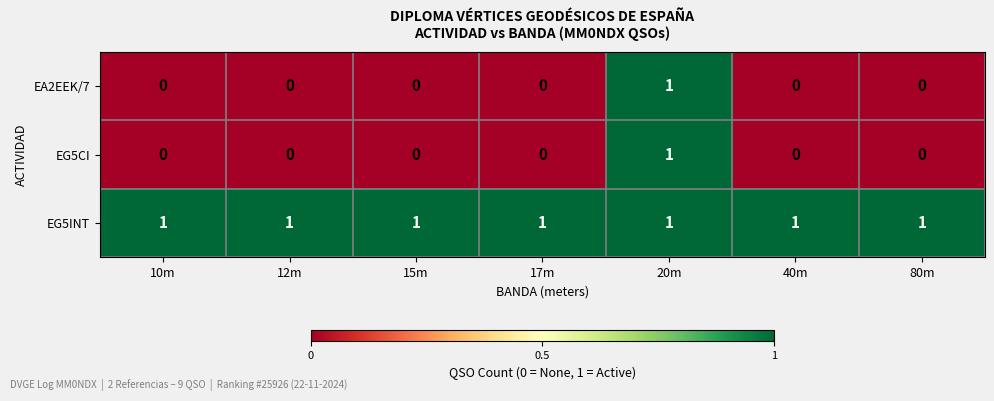

Is the value of EA2EEK/7 at 80m greater than the value of EG5INT at 12m?

No